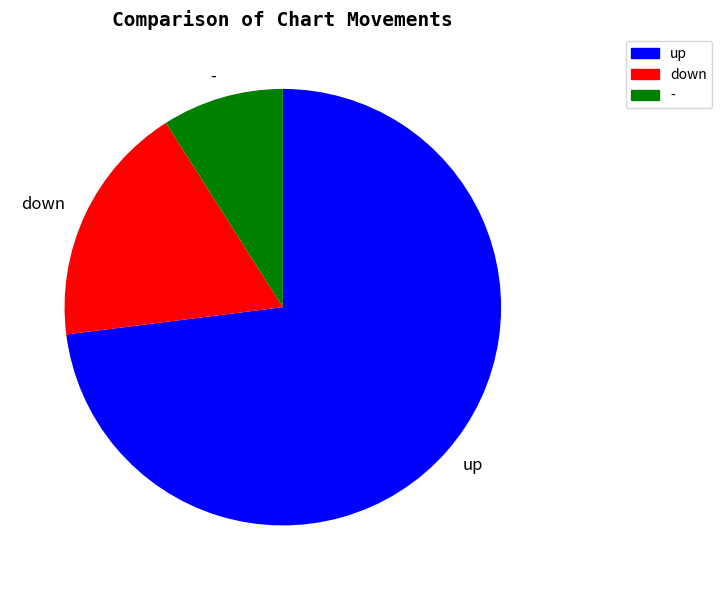

What is the largest slice in the pie chart?

up